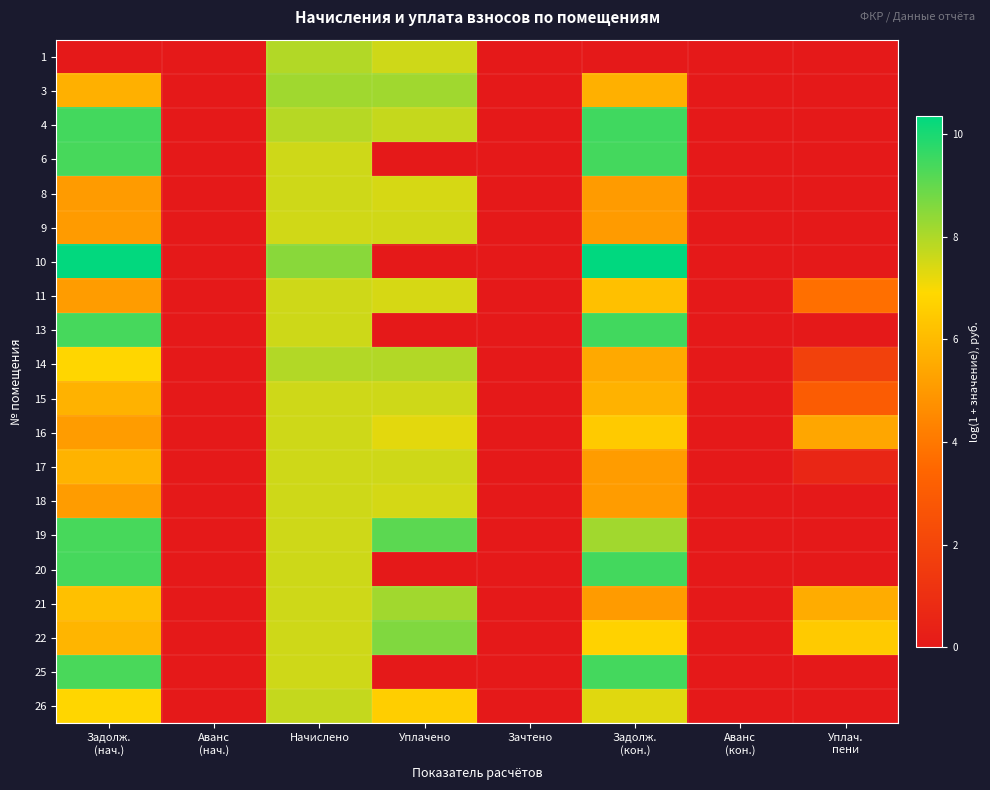

How many distinct data groups are displayed?

20